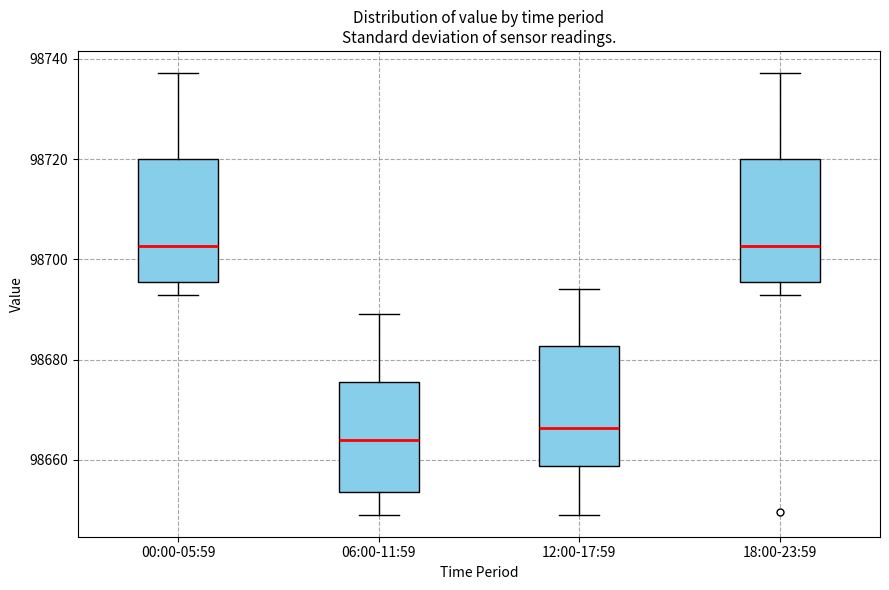

Where does the lower whisker of the box for 06:00-11:59 end on the y-axis? The values are not printed on the chart, so give them approximately, as read against the axis.

98650